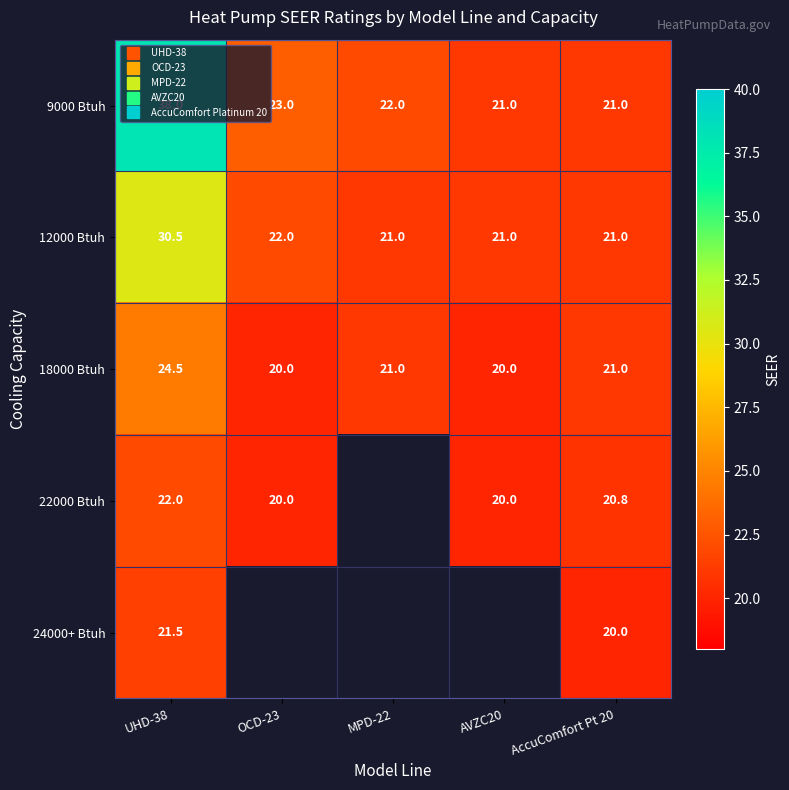

Which category has the highest value in the 9000 Btuh series?

UHD-38